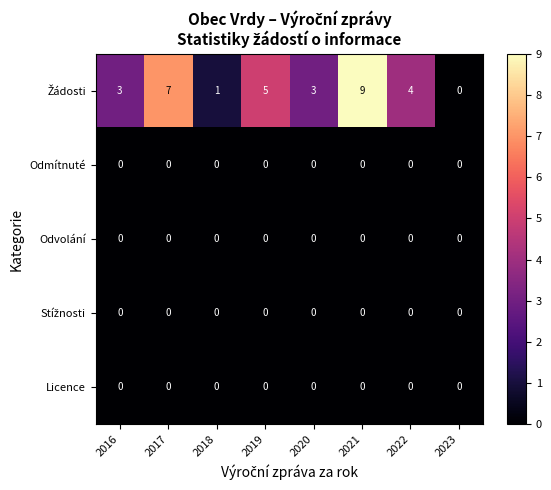

What is the spread (max minus min) of values at 2021?

9